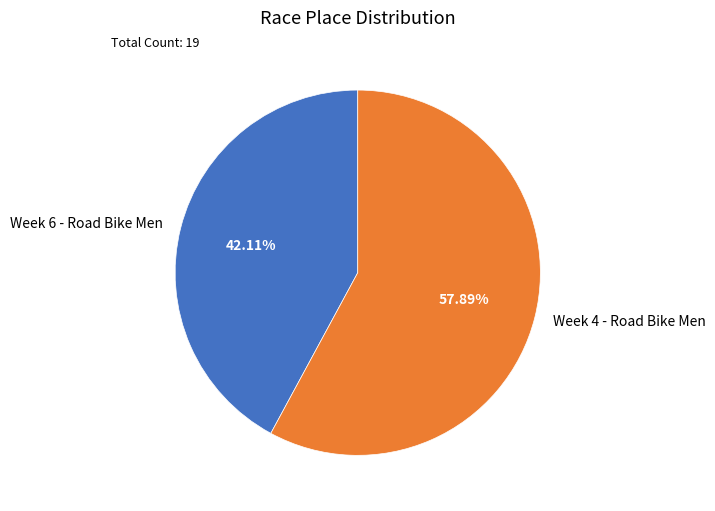

What is the smallest slice in the pie chart?

Week 6 - Road Bike Men